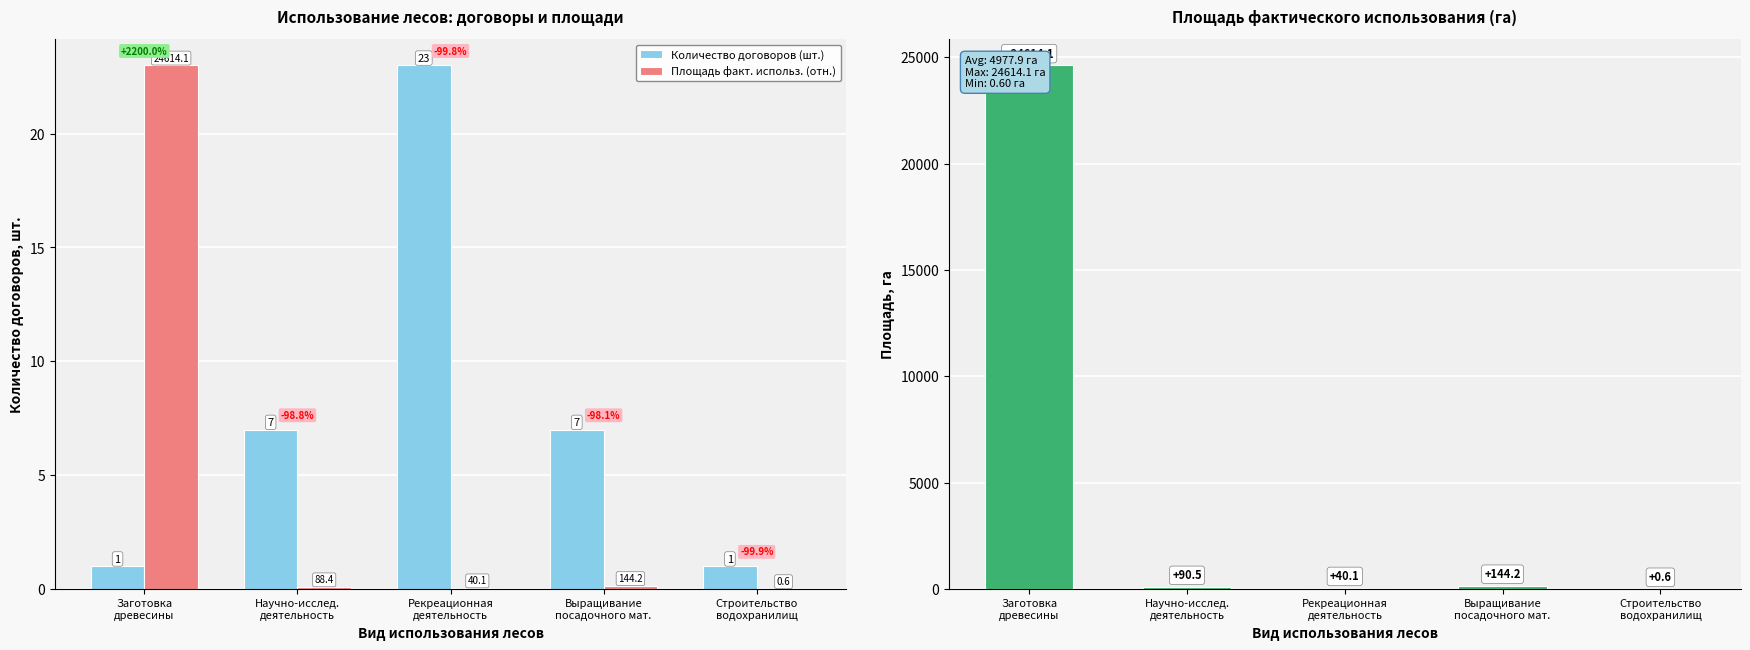

Between Рекреационная
деятельность and Заготовка
древесины, which is larger?

Рекреационная
деятельность